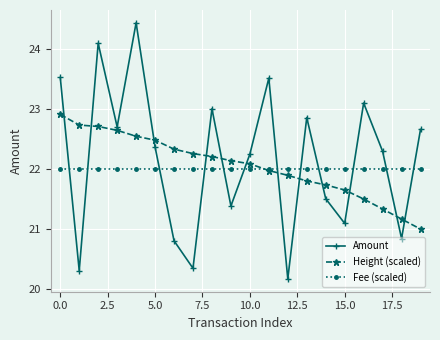

What is the minimum value shown in the chart?

20.2